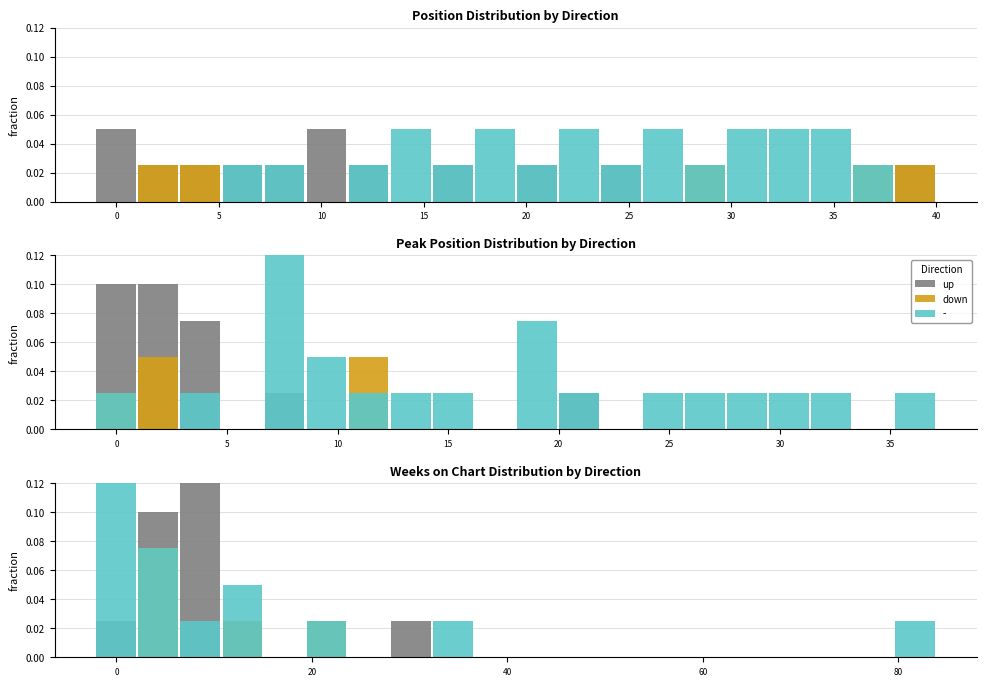

The up series shows 0.1 at 45. True or false?

False